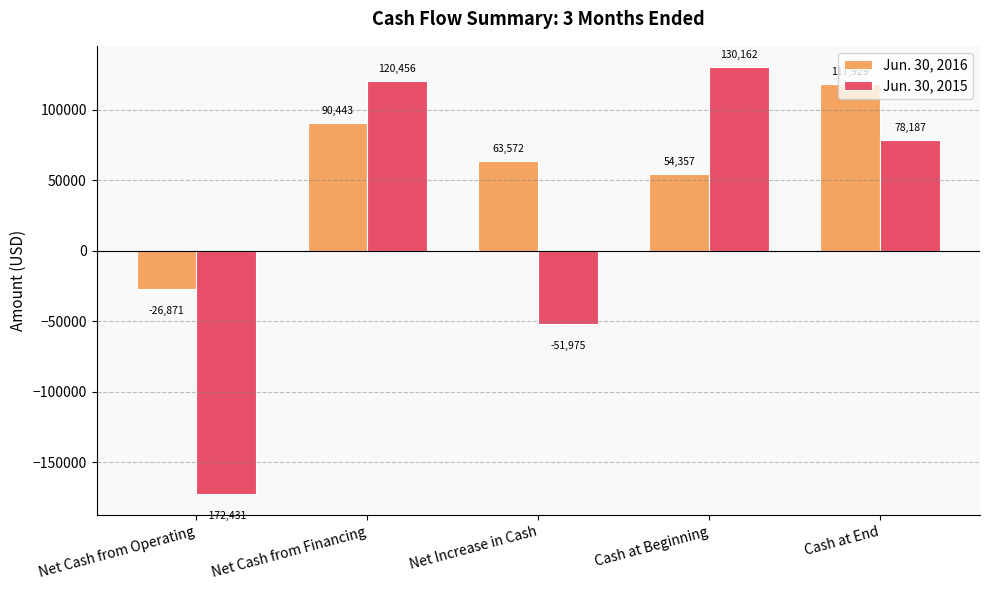

At which category is the sum across all series the highest?

Net Cash from Financing